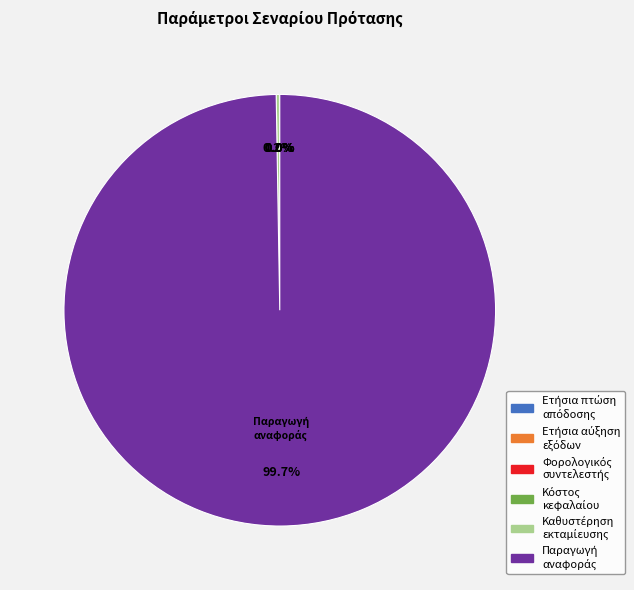

Is there any slice that represents more than half of the pie?

Yes